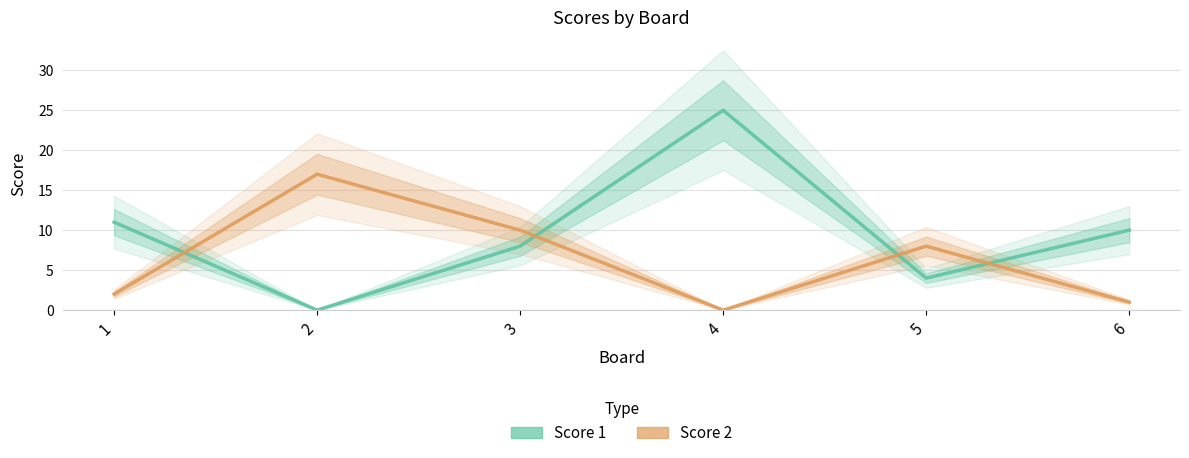

How many data points in Score 2 are above 8?

2